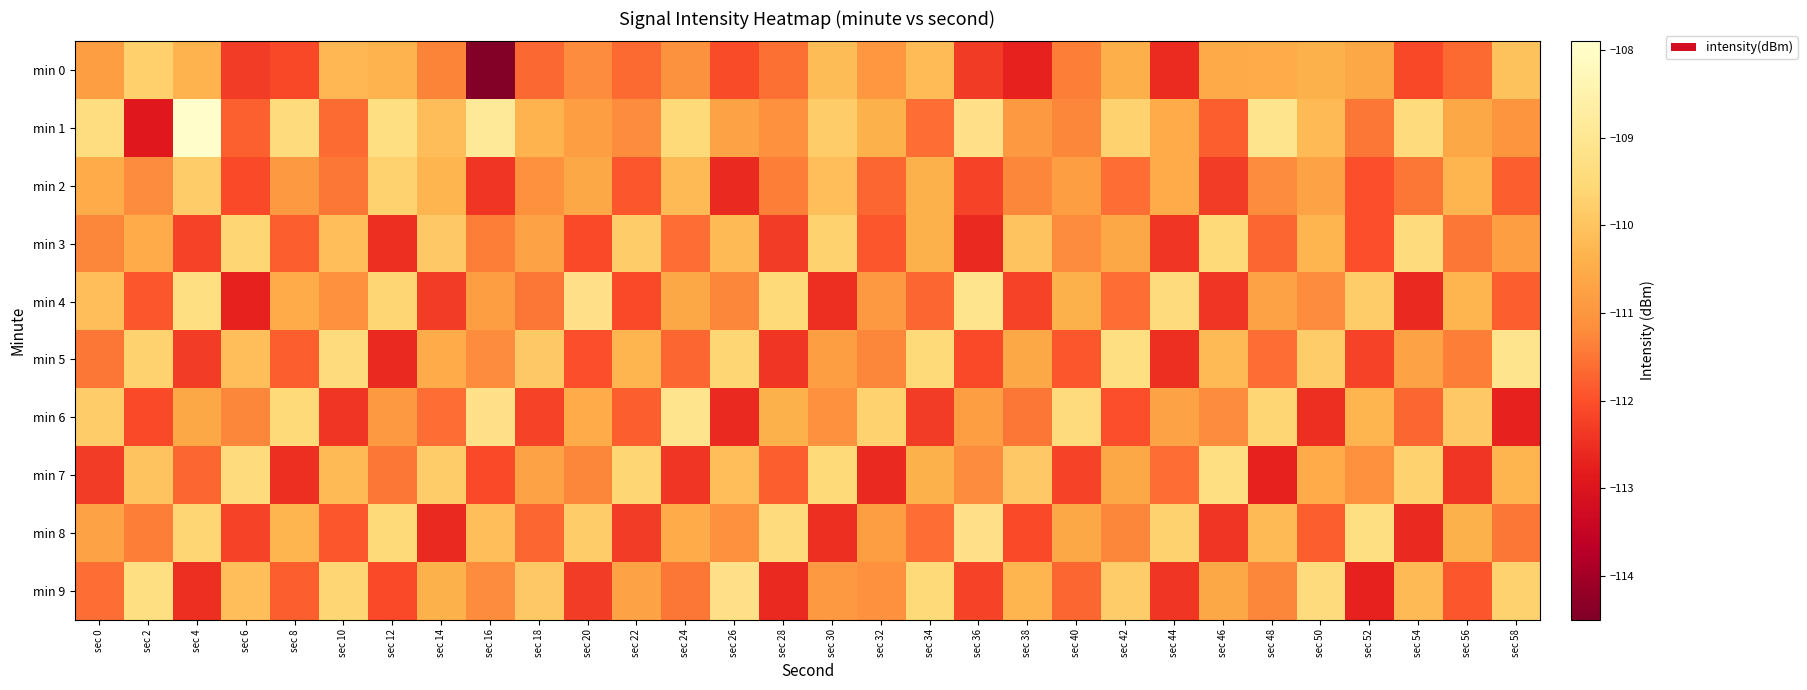

Reading left to right, list all the values displayed in this chart.

min 0: sec 0=-110.8	sec 2=-109.7	sec 4=-110.3	sec 6=-112.3	sec 8=-112.1	sec 10=-110.3	sec 12=-110.3	sec 14=-111.3	sec 16=-114.4	sec 18=-111.7	sec 20=-111.2	sec 22=-111.7	sec 24=-111.1	sec 26=-112.1	sec 28=-111.6	sec 30=-110.2	sec 32=-111.0	sec 34=-110.2	sec 36=-112.3	sec 38=-112.7	sec 40=-111.4	sec 42=-110.5	sec 44=-112.6	sec 46=-110.5	sec 48=-110.5	sec 50=-110.4	sec 52=-110.6	sec 54=-112.1	sec 56=-111.7	sec 58=-110.0
min 1: sec 0=-109.3	sec 2=-112.9	sec 4=-107.9	sec 6=-111.8	sec 8=-109.4	sec 10=-111.6	sec 12=-109.3	sec 14=-110.1	sec 16=-108.9	sec 18=-110.3	sec 20=-110.8	sec 22=-111.2	sec 24=-109.5	sec 26=-110.7	sec 28=-111.1	sec 30=-109.8	sec 32=-110.4	sec 34=-111.6	sec 36=-109.2	sec 38=-110.9	sec 40=-111.3	sec 42=-109.7	sec 44=-110.5	sec 46=-111.8	sec 48=-109.1	sec 50=-110.2	sec 52=-111.5	sec 54=-109.4	sec 56=-110.6	sec 58=-111.0
min 2: sec 0=-110.5	sec 2=-111.2	sec 4=-109.8	sec 6=-112.1	sec 8=-110.9	sec 10=-111.5	sec 12=-109.7	sec 14=-110.3	sec 16=-112.4	sec 18=-111.1	sec 20=-110.6	sec 22=-111.9	sec 24=-110.2	sec 26=-112.6	sec 28=-111.4	sec 30=-110.1	sec 32=-111.7	sec 34=-110.4	sec 36=-112.2	sec 38=-111.3	sec 40=-110.8	sec 42=-111.6	sec 44=-110.5	sec 46=-112.3	sec 48=-111.2	sec 50=-110.7	sec 52=-112.0	sec 54=-111.5	sec 56=-110.3	sec 58=-111.8
min 3: sec 0=-111.3	sec 2=-110.5	sec 4=-112.2	sec 6=-109.6	sec 8=-111.8	sec 10=-110.1	sec 12=-112.5	sec 14=-109.9	sec 16=-111.4	sec 18=-110.7	sec 20=-112.1	sec 22=-109.8	sec 24=-111.6	sec 26=-110.2	sec 28=-112.3	sec 30=-109.7	sec 32=-111.9	sec 34=-110.4	sec 36=-112.6	sec 38=-110.0	sec 40=-111.2	sec 42=-110.6	sec 44=-112.4	sec 46=-109.5	sec 48=-111.7	sec 50=-110.3	sec 52=-112.0	sec 54=-109.4	sec 56=-111.5	sec 58=-110.8
min 4: sec 0=-110.1	sec 2=-111.9	sec 4=-109.3	sec 6=-112.7	sec 8=-110.5	sec 10=-111.1	sec 12=-109.6	sec 14=-112.3	sec 16=-110.8	sec 18=-111.5	sec 20=-109.2	sec 22=-112.1	sec 24=-110.6	sec 26=-111.3	sec 28=-109.5	sec 30=-112.5	sec 32=-110.9	sec 34=-111.7	sec 36=-109.1	sec 38=-112.2	sec 40=-110.4	sec 42=-111.6	sec 44=-109.4	sec 46=-112.4	sec 48=-110.7	sec 50=-111.2	sec 52=-109.8	sec 54=-112.6	sec 56=-110.3	sec 58=-111.8
min 5: sec 0=-111.5	sec 2=-109.7	sec 4=-112.3	sec 6=-110.1	sec 8=-111.8	sec 10=-109.4	sec 12=-112.6	sec 14=-110.5	sec 16=-111.2	sec 18=-109.9	sec 20=-112.0	sec 22=-110.3	sec 24=-111.7	sec 26=-109.6	sec 28=-112.4	sec 30=-110.8	sec 32=-111.3	sec 34=-109.5	sec 36=-112.1	sec 38=-110.6	sec 40=-111.9	sec 42=-109.3	sec 44=-112.5	sec 46=-110.2	sec 48=-111.6	sec 50=-109.8	sec 52=-112.2	sec 54=-110.7	sec 56=-111.4	sec 58=-109.1
min 6: sec 0=-109.8	sec 2=-112.1	sec 4=-110.6	sec 6=-111.3	sec 8=-109.5	sec 10=-112.4	sec 12=-110.9	sec 14=-111.6	sec 16=-109.2	sec 18=-112.2	sec 20=-110.5	sec 22=-111.8	sec 24=-109.1	sec 26=-112.6	sec 28=-110.4	sec 30=-111.1	sec 32=-109.7	sec 34=-112.3	sec 36=-110.8	sec 38=-111.5	sec 40=-109.4	sec 42=-112.0	sec 44=-110.7	sec 46=-111.2	sec 48=-109.6	sec 50=-112.5	sec 52=-110.3	sec 54=-111.7	sec 56=-109.9	sec 58=-112.7
min 7: sec 0=-112.3	sec 2=-110.0	sec 4=-111.7	sec 6=-109.4	sec 8=-112.5	sec 10=-110.2	sec 12=-111.5	sec 14=-109.8	sec 16=-112.1	sec 18=-110.7	sec 20=-111.3	sec 22=-109.6	sec 24=-112.4	sec 26=-110.1	sec 28=-111.8	sec 30=-109.5	sec 32=-112.6	sec 34=-110.4	sec 36=-111.2	sec 38=-109.9	sec 40=-112.2	sec 42=-110.6	sec 44=-111.6	sec 46=-109.3	sec 48=-112.7	sec 50=-110.5	sec 52=-111.1	sec 54=-109.7	sec 56=-112.4	sec 58=-110.3
min 8: sec 0=-110.7	sec 2=-111.4	sec 4=-109.6	sec 6=-112.2	sec 8=-110.3	sec 10=-111.9	sec 12=-109.5	sec 14=-112.6	sec 16=-110.1	sec 18=-111.7	sec 20=-109.8	sec 22=-112.3	sec 24=-110.5	sec 26=-111.1	sec 28=-109.4	sec 30=-112.5	sec 32=-110.8	sec 34=-111.6	sec 36=-109.2	sec 38=-112.1	sec 40=-110.6	sec 42=-111.3	sec 44=-109.7	sec 46=-112.4	sec 48=-110.2	sec 50=-111.8	sec 52=-109.3	sec 54=-112.6	sec 56=-110.4	sec 58=-111.5
min 9: sec 0=-111.6	sec 2=-109.3	sec 4=-112.5	sec 6=-110.1	sec 8=-111.8	sec 10=-109.6	sec 12=-112.1	sec 14=-110.4	sec 16=-111.2	sec 18=-109.9	sec 20=-112.3	sec 22=-110.7	sec 24=-111.5	sec 26=-109.2	sec 28=-112.6	sec 30=-110.9	sec 32=-111.1	sec 34=-109.5	sec 36=-112.2	sec 38=-110.3	sec 40=-111.7	sec 42=-109.8	sec 44=-112.4	sec 46=-110.6	sec 48=-111.3	sec 50=-109.4	sec 52=-112.7	sec 54=-110.2	sec 56=-111.9	sec 58=-109.7